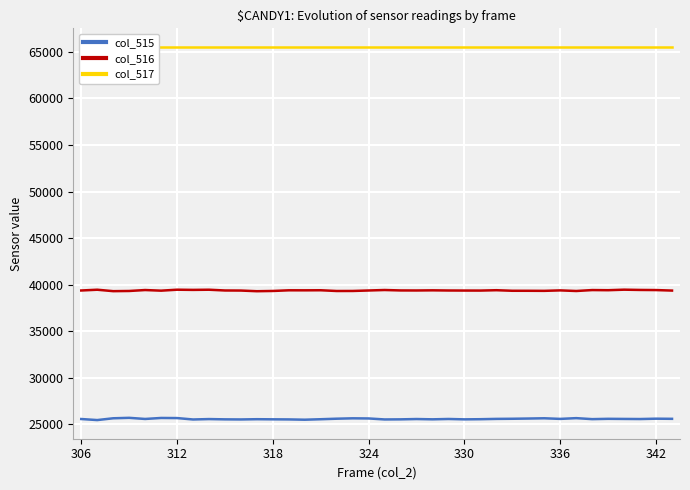

What is the highest value of the col_516 series?

39447